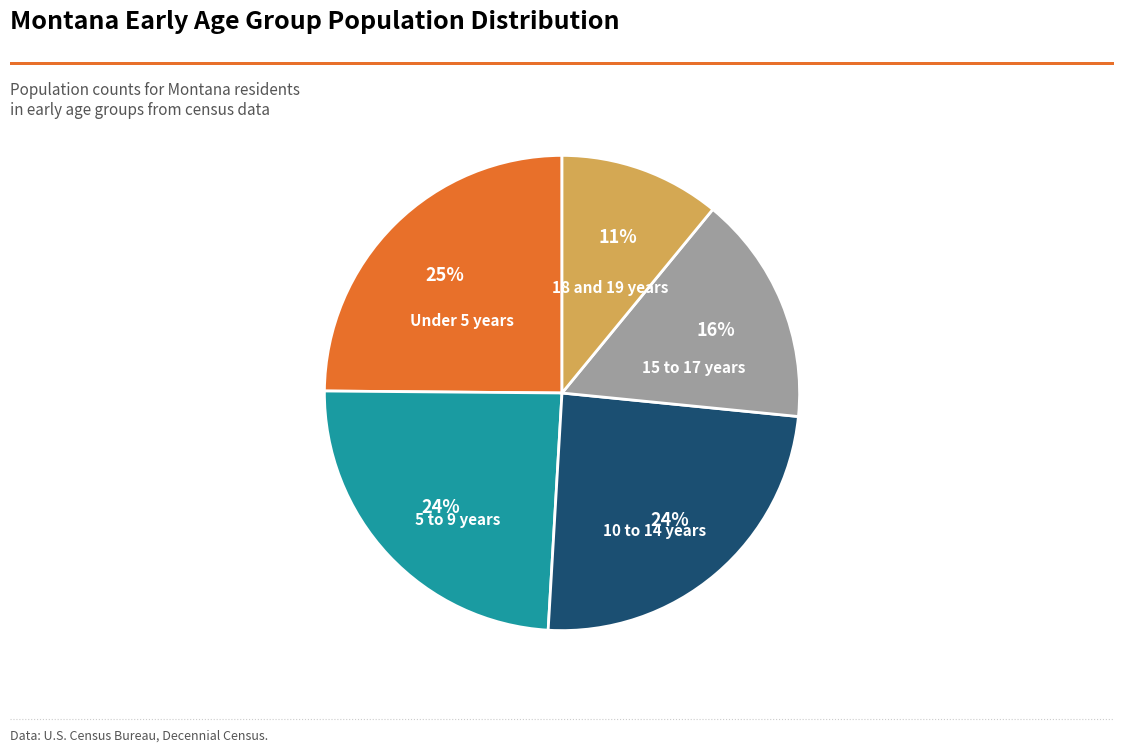

Count the number of slices in the pie.

5